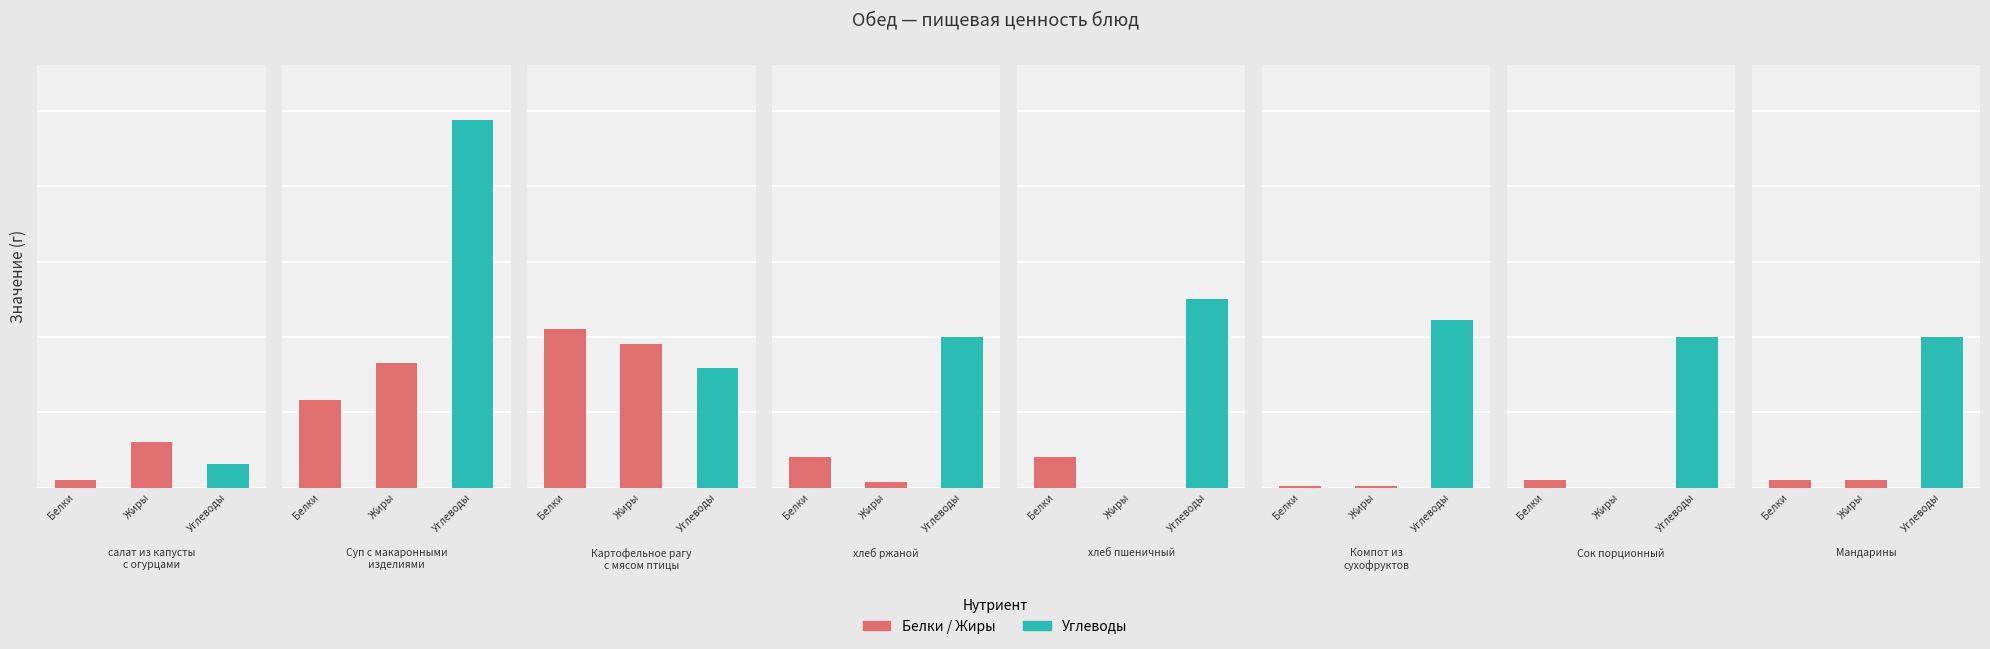

Is the value of Белки at Картофельное рагу
с мясом птицы greater than the value of Жиры at хлеб пшеничный?

Yes